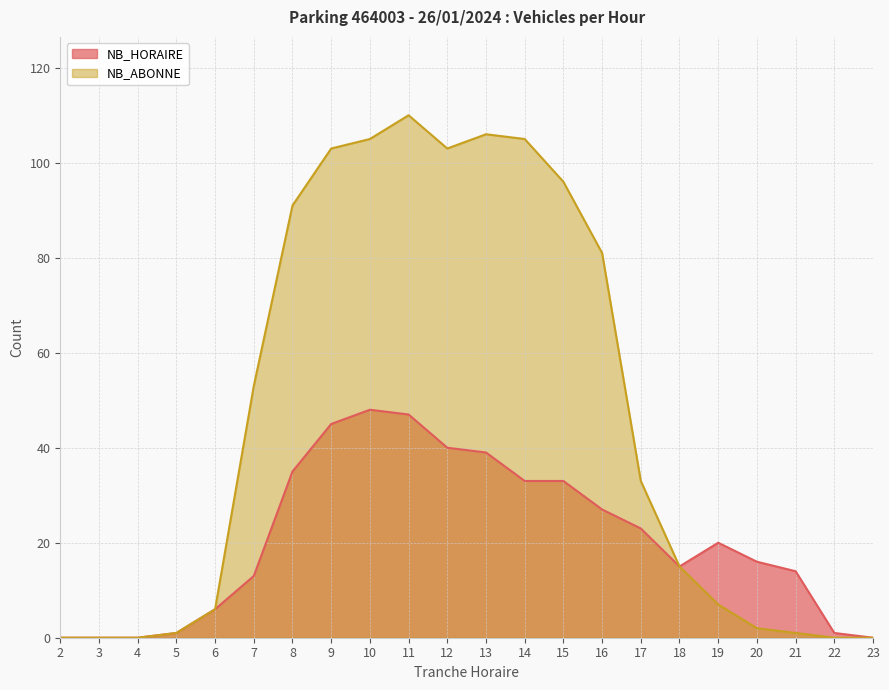

What is the maximum value shown in the chart?

110